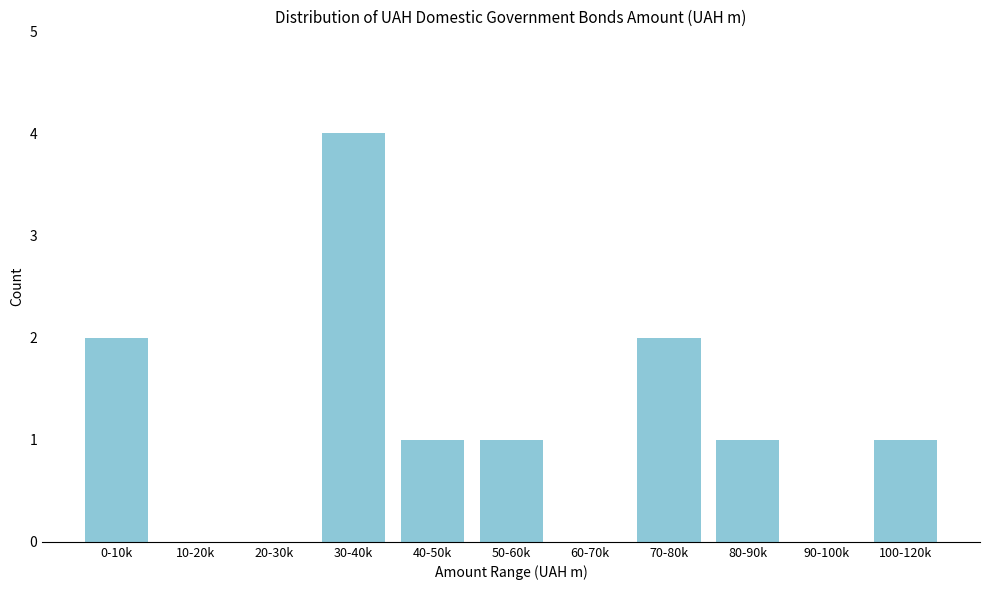

Reading left to right, extract all data points from this chart.

0-10k=2	10-20k=0	20-30k=0	30-40k=4	40-50k=1	50-60k=1	60-70k=0	70-80k=2	80-90k=1	90-100k=0	100-120k=1